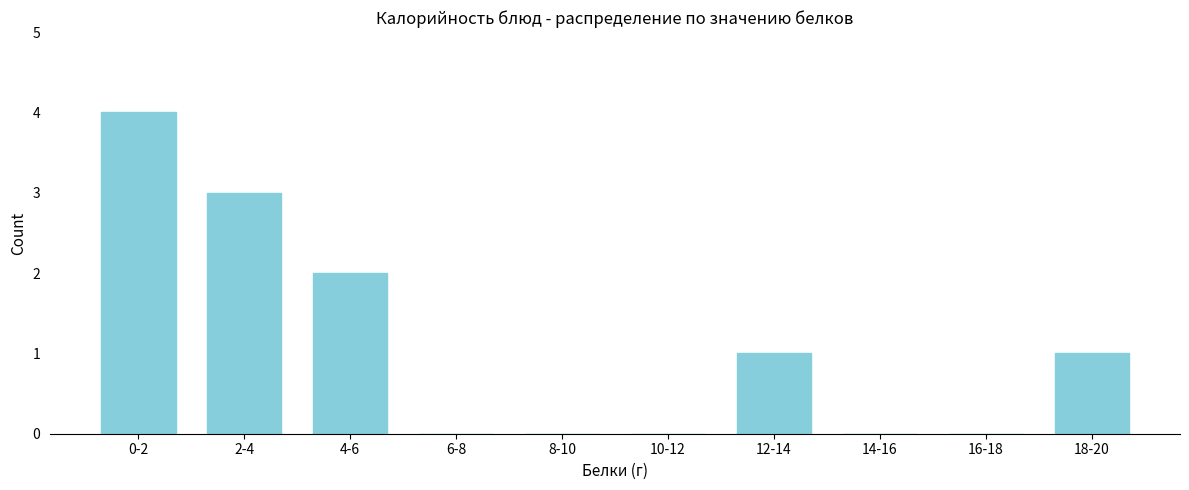

Reading left to right, what are all the values shown in this chart?

0-2=4	2-4=3	4-6=2	6-8=0	8-10=0	10-12=0	12-14=1	14-16=0	16-18=0	18-20=1